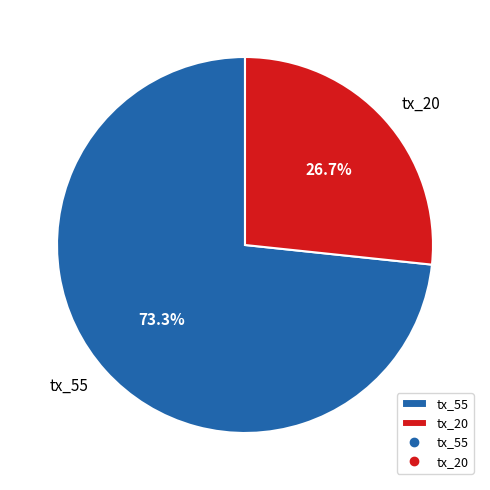

To the nearest percent, what portion does tx_55 represent?

73%